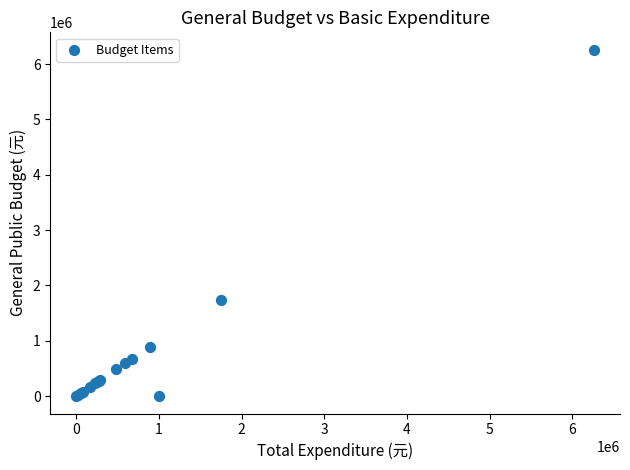

What Y value in the scatter plot is closest to 3130768?

1746522.8